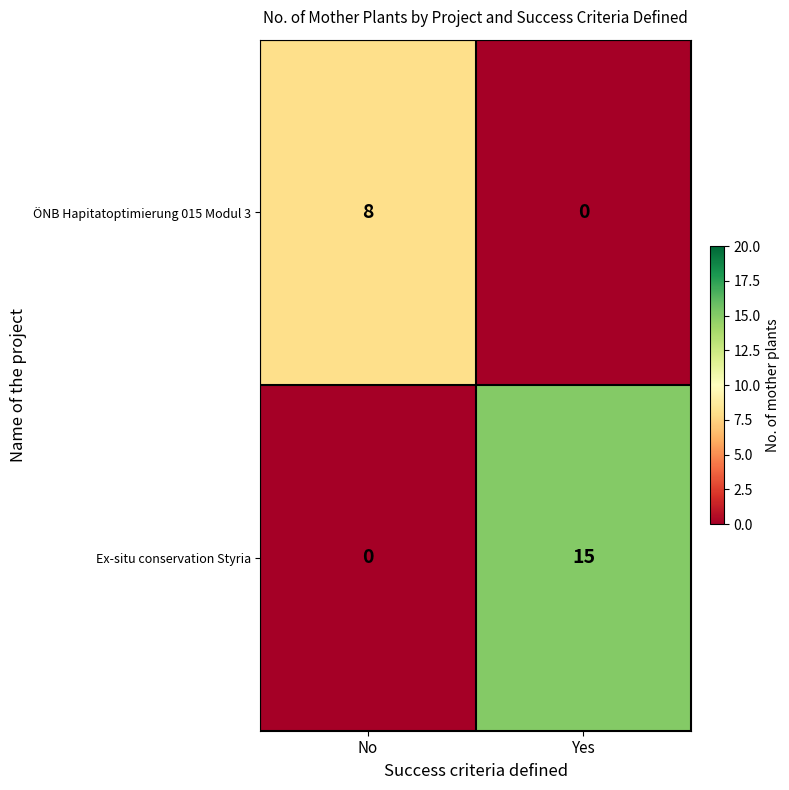

At Yes, list the series in order from largest to smallest.

Ex-situ conservation Styria, ÖNB Hapitatoptimierung 015 Modul 3